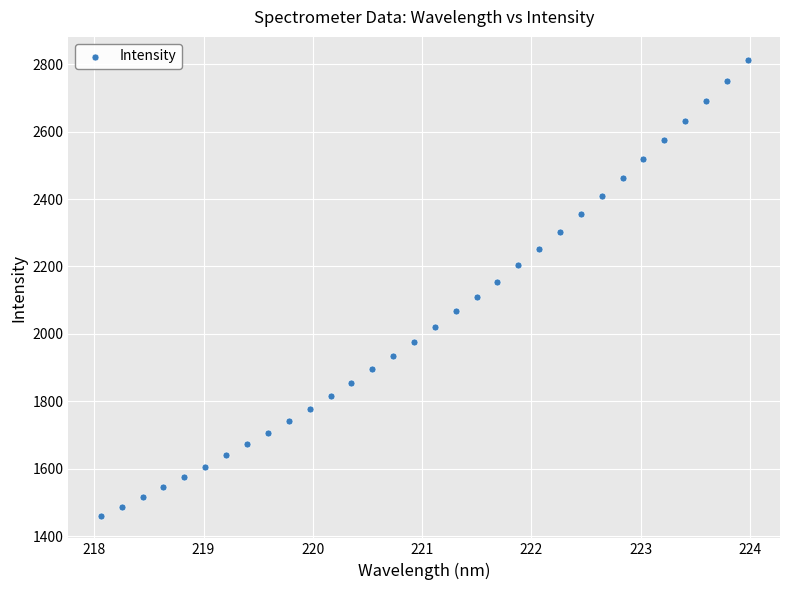

What is the range of Y values (max minus min)?

1352.0